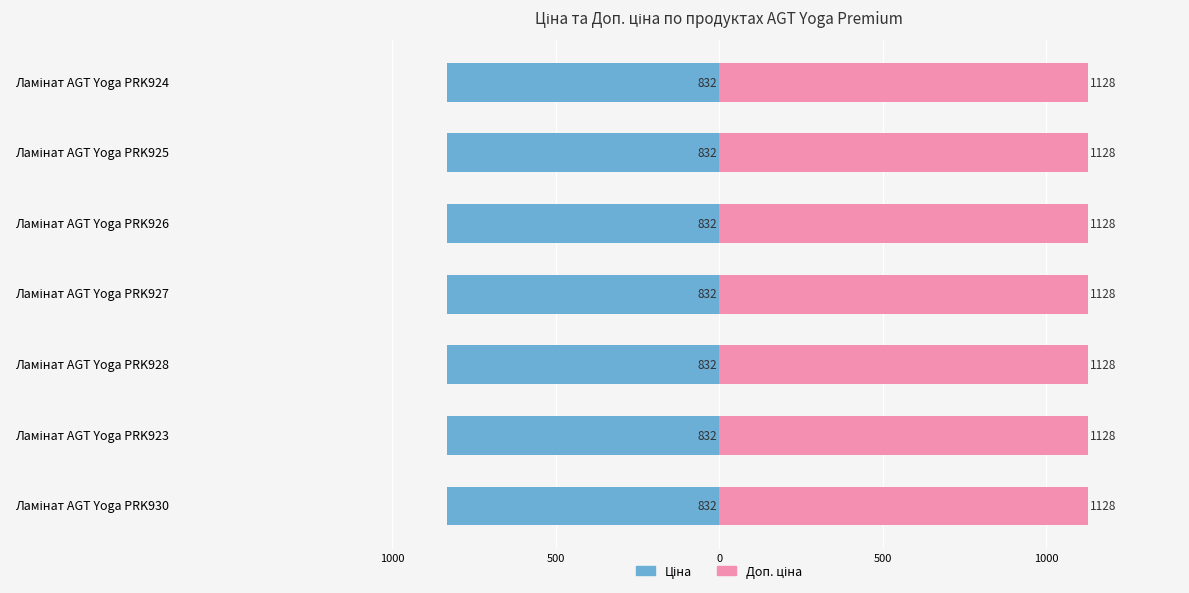

What are all the series names shown in the legend?

Ціна, Доп. ціна